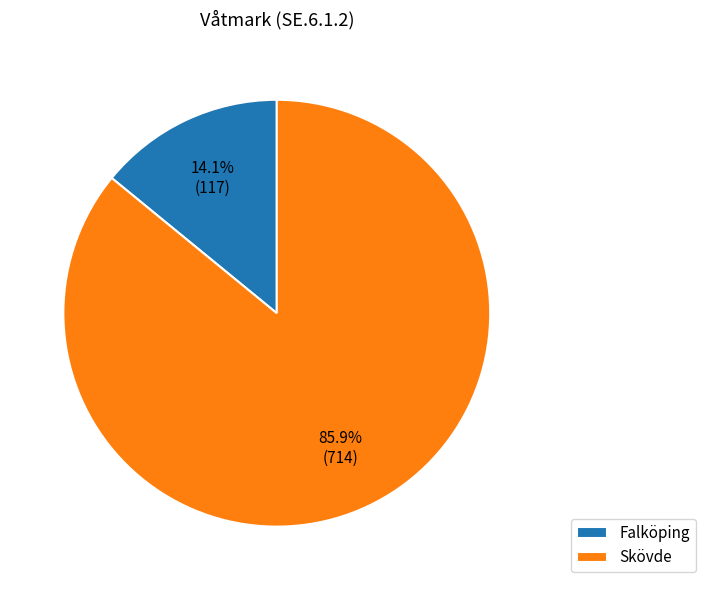

Which has a higher value, Falköping or Skövde?

Skövde